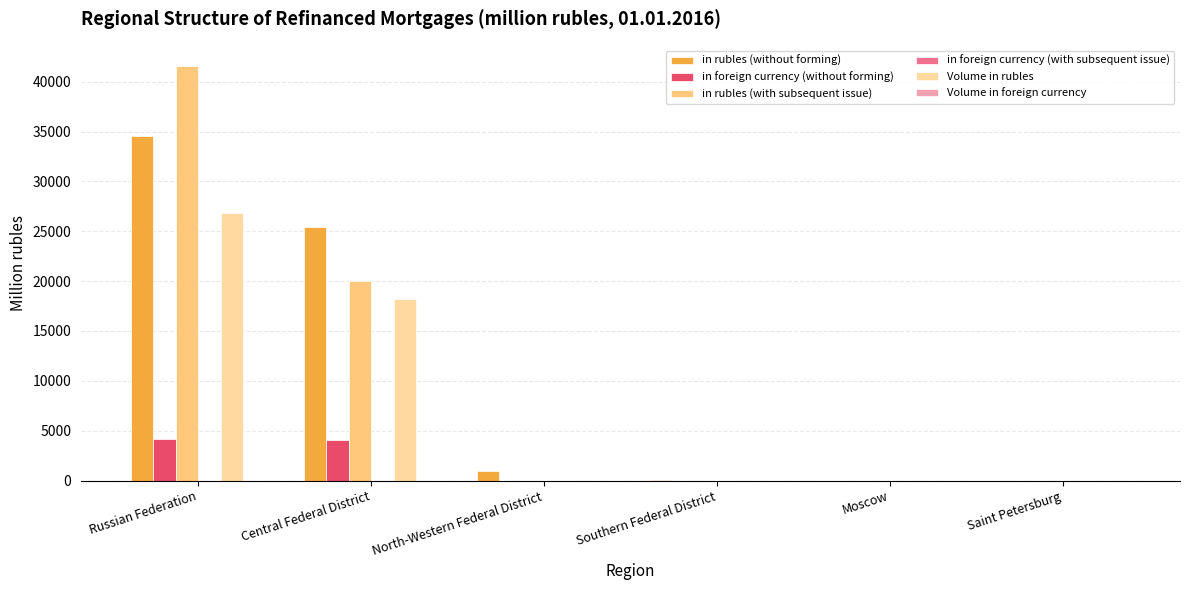

Where is in rubles (with subsequent issue) nearest to the value 20778?

Central Federal District